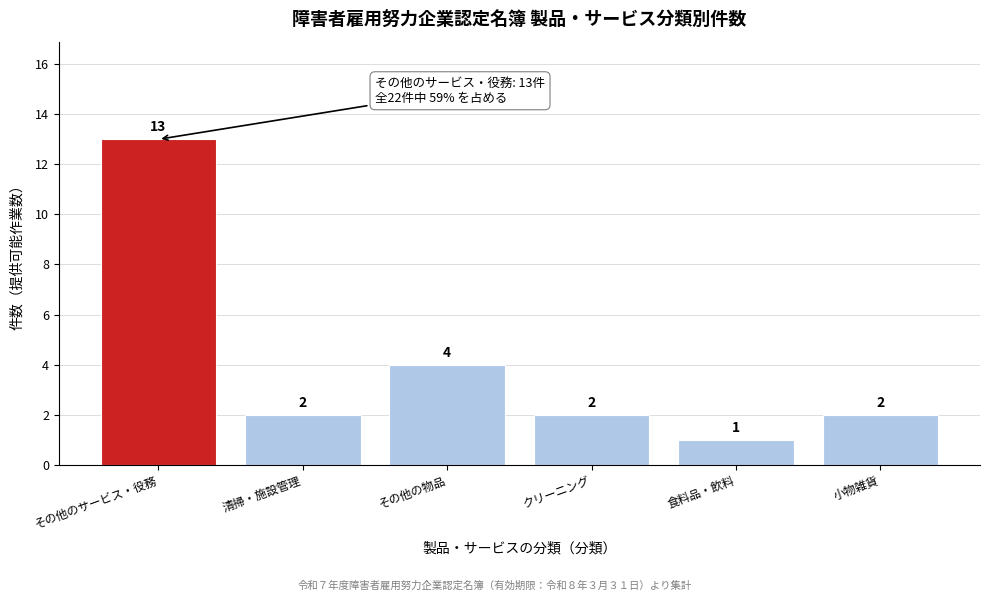

Reading right to left, transcribe all the data shown in this chart.

小物雑貨=2	食料品・飲料=1	クリーニング=2	その他の物品=4	清掃・施設管理=2	その他のサービス・役務=13